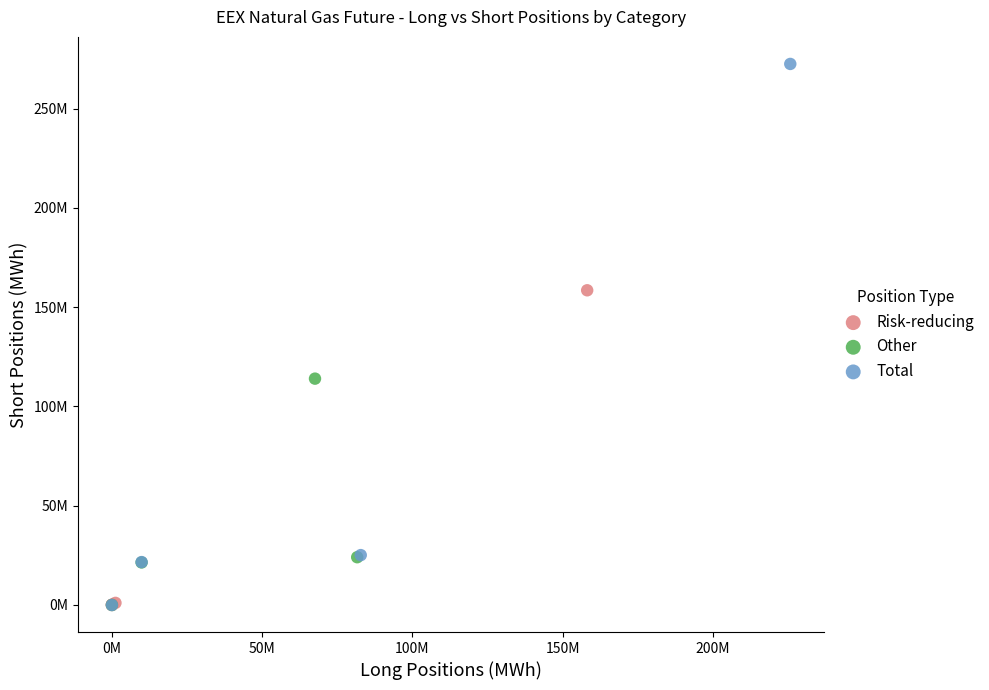

What are all the series names shown in the legend?

Risk-reducing, Other, Total